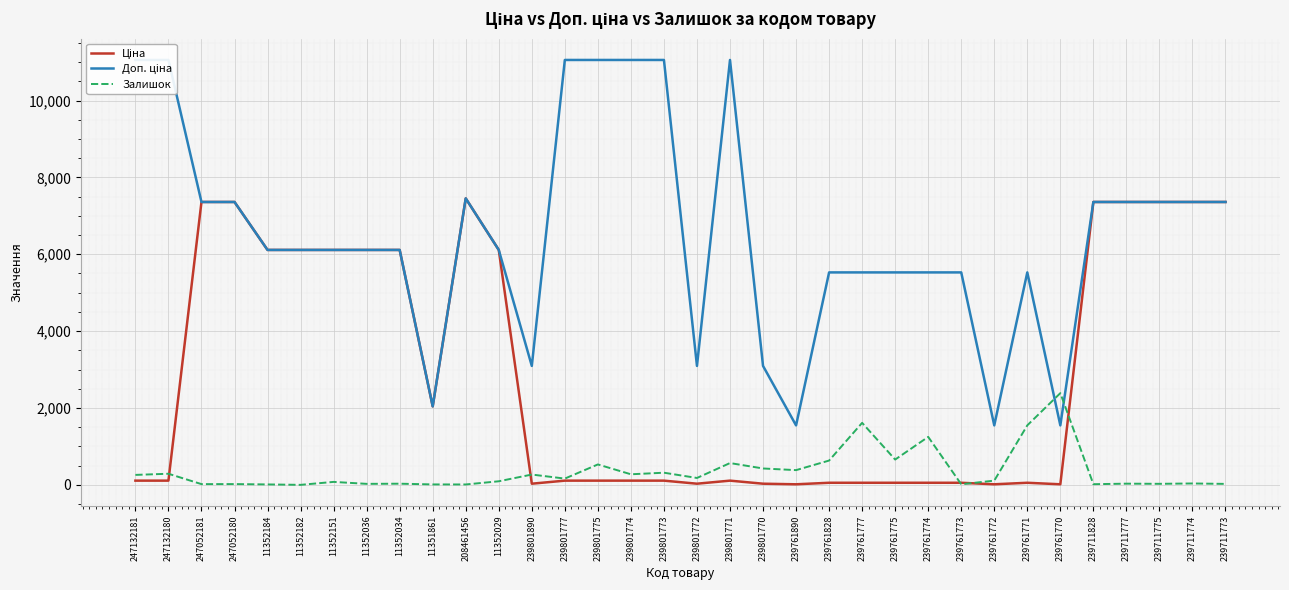

Which has a higher value, 247052180 or 239761773?

247052180